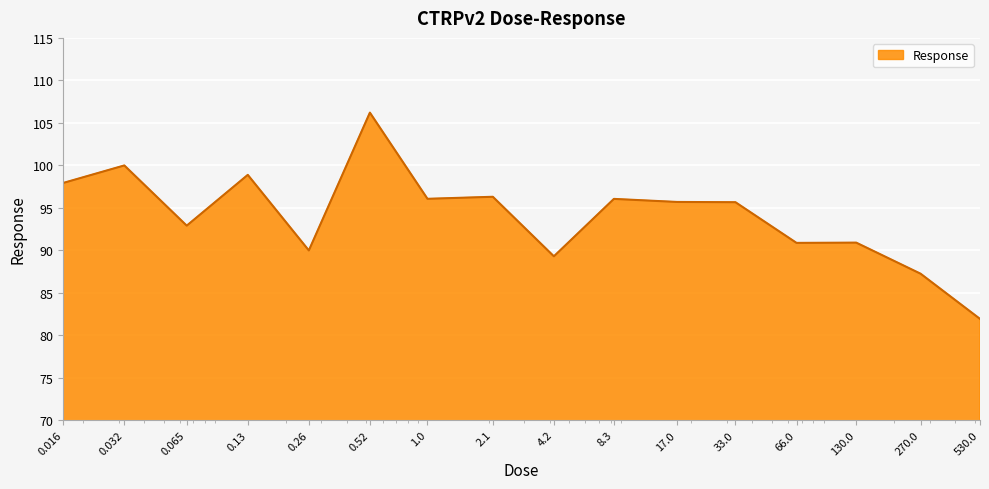

What is the greatest value displayed?

106.2